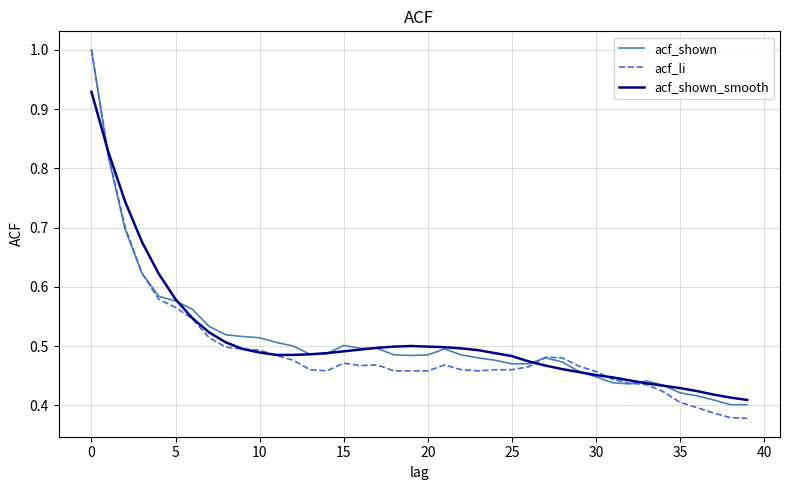

Which series has the widest spread of values?

acf_li